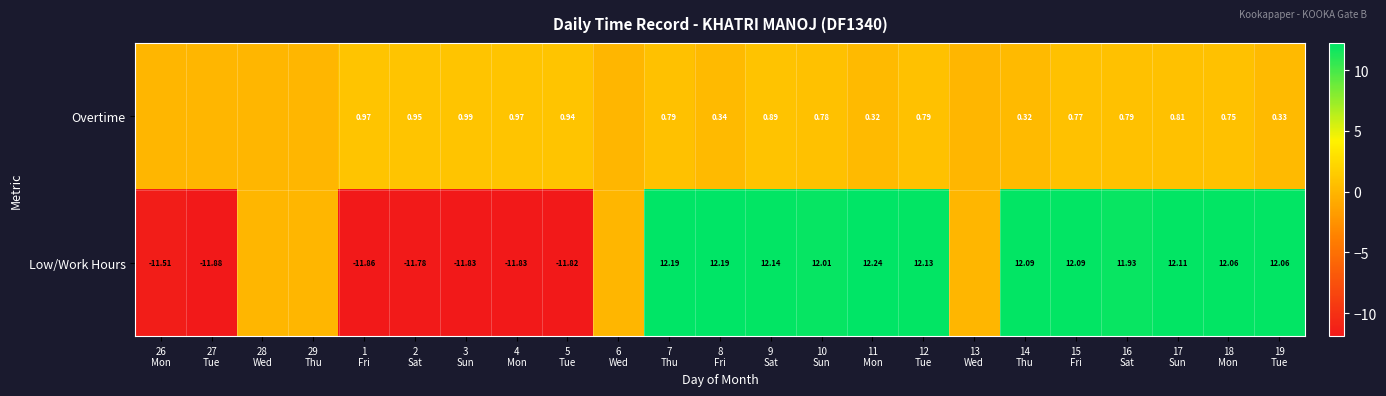

What is the difference between the maximum and minimum values in the Overtime series?

1.0